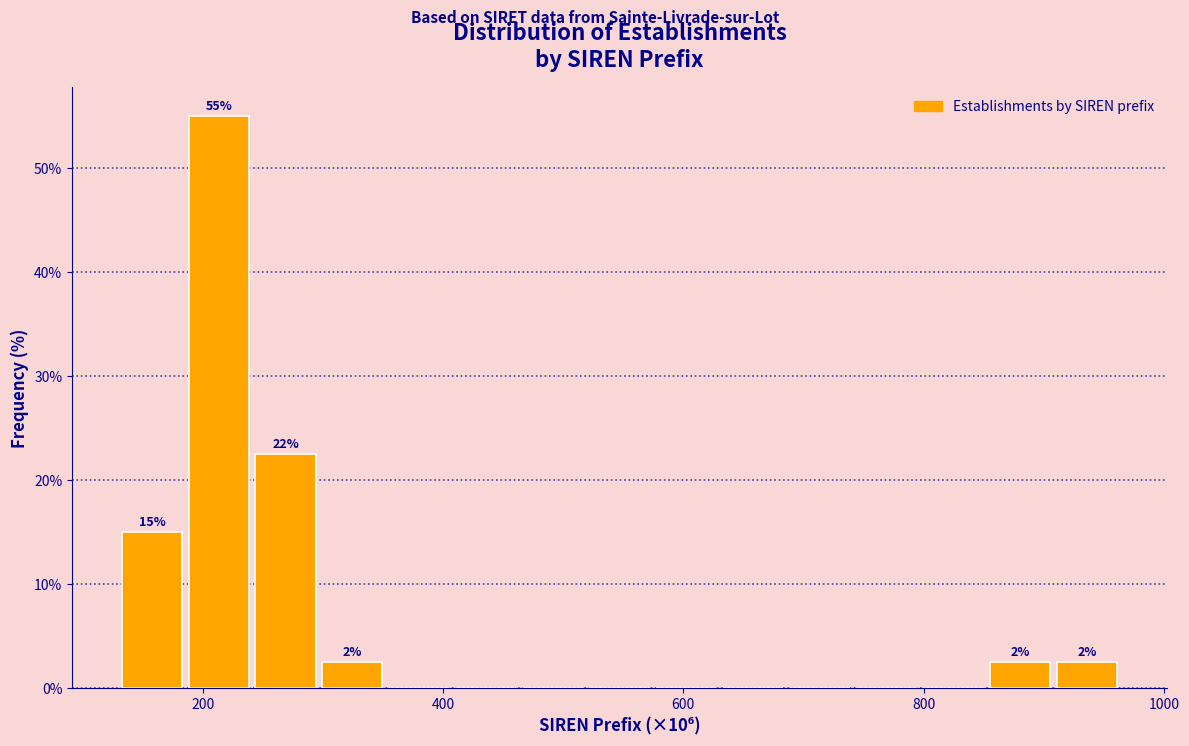

Around what value on the x-axis is the tallest bar? Give the approximate position of its centre, as read against the axis.

220